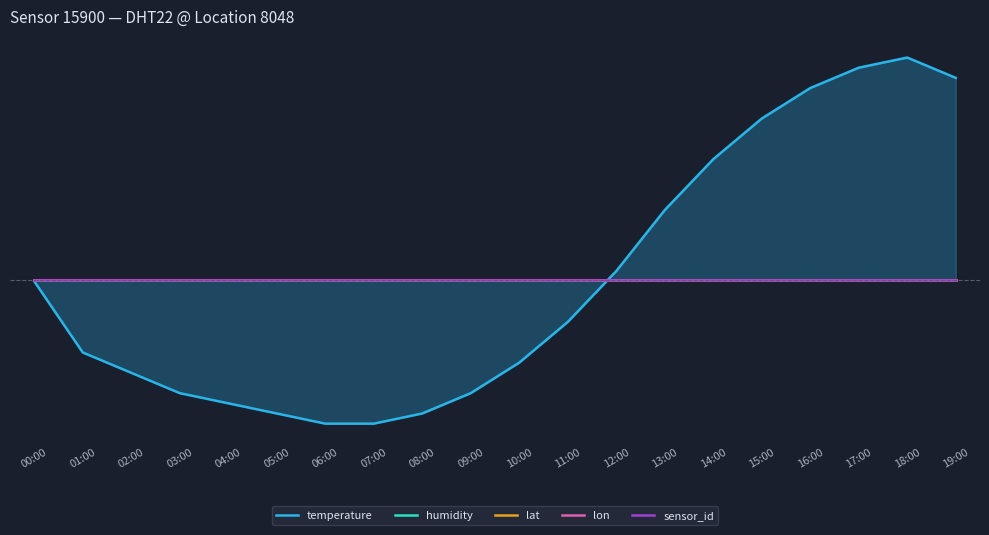

How many lines are shown in the chart?

5